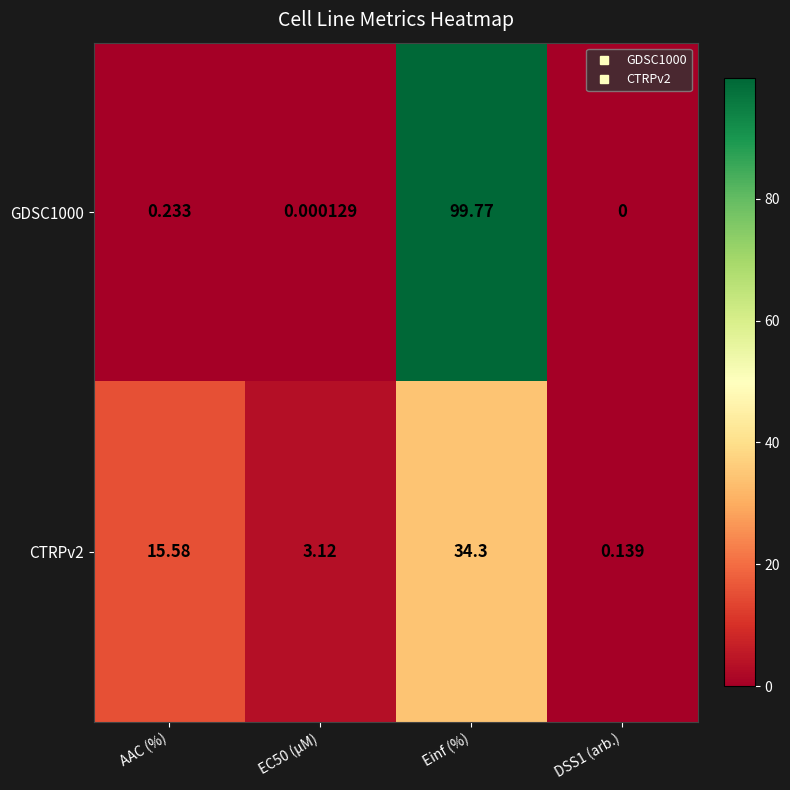

Rank the series by their average value, from lowest to highest.

CTRPv2, GDSC1000